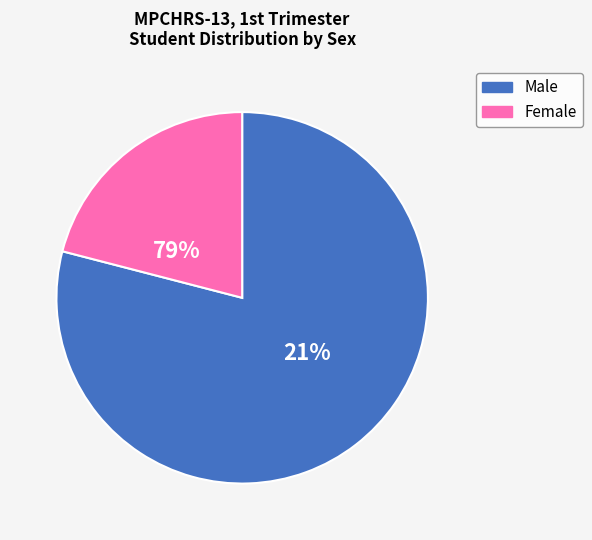

Which slice represents more than half of the pie?

M